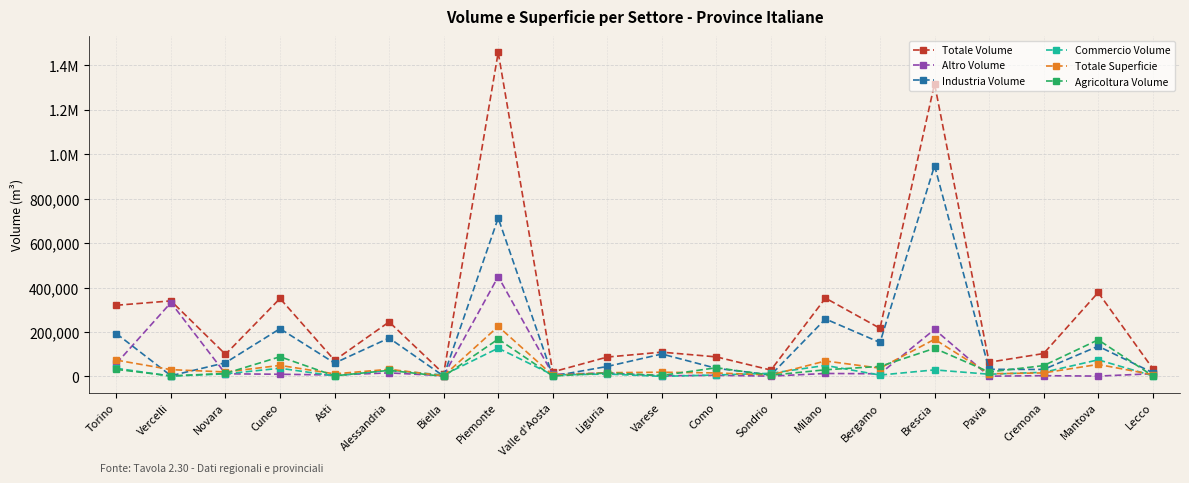

Reading left to right, extract all data points from this chart.

Totale Volume: 320626	340275	99778	351176	72752	245661	12399	1458780	20497	87571	109567	88203	28938	352832	216889	1317496	64108	103316	378153	35933
Altro Volume: 58733	332520	12126	10097	6796	16251	3541	449759	9791	15446	2995	5268	1712	13651	12171	211971	1428	3647	1812	12499
Industria Volume: 192905	3421	61978	215150	60314	173090	1704	713214	1829	45200	101214	36691	7054	258978	153016	948952	32230	31704	136339	17185
Commercio Volume: 37020	1616	11890	37084	2699	28787	6675	127537	7027	10923	585	6852	14425	49902	6418	29760	10193	18959	74978	3344
Totale Superficie: 73746	30806	20370	49935	11943	32364	3054	225255	5498	17119	19276	16005	6953	69741	37590	167505	12346	16087	54373	8344
Agricoltura Volume: 31968	2718	13784	88845	2943	27533	479	168270	1850	16002	4773	39392	5747	30301	45284	126813	20257	49006	165024	2905